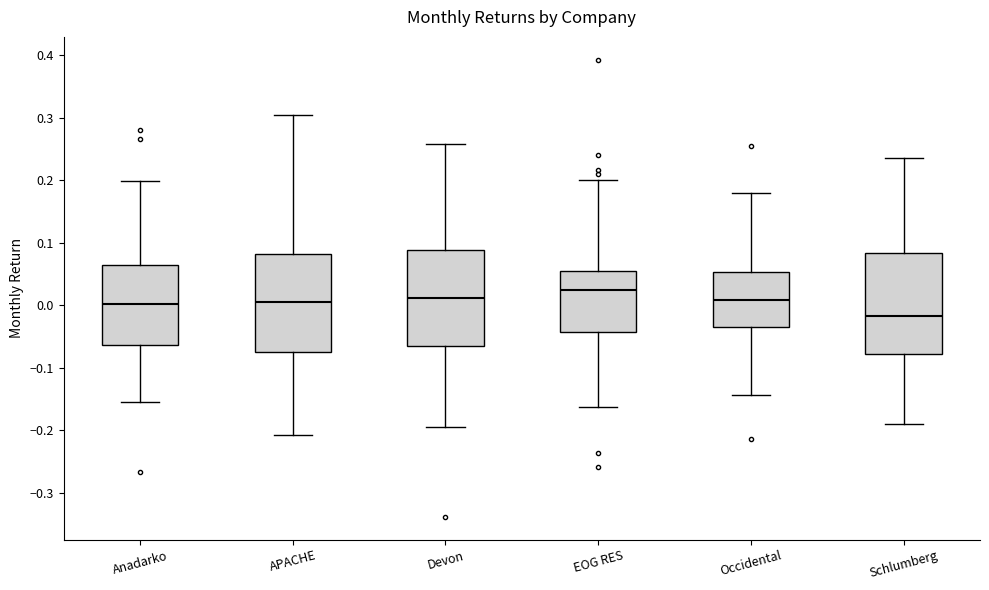

Where does the median line of the box for Devon sit on the y-axis? The values are not printed on the chart, so give them approximately, as read against the axis.

0.01